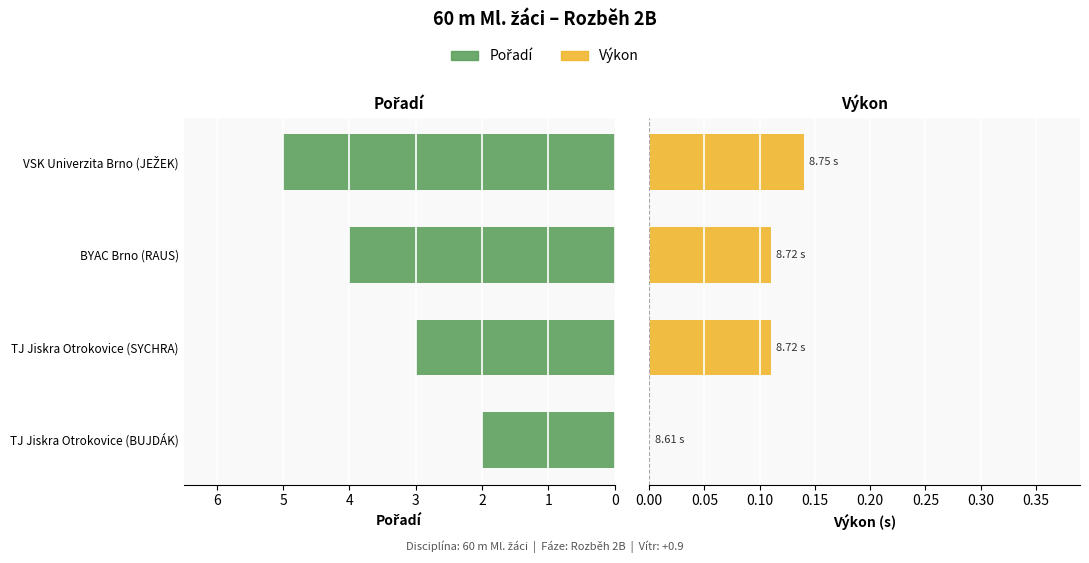

What is the difference between the maximum and second lowest values in the Pořadí series?

2.0